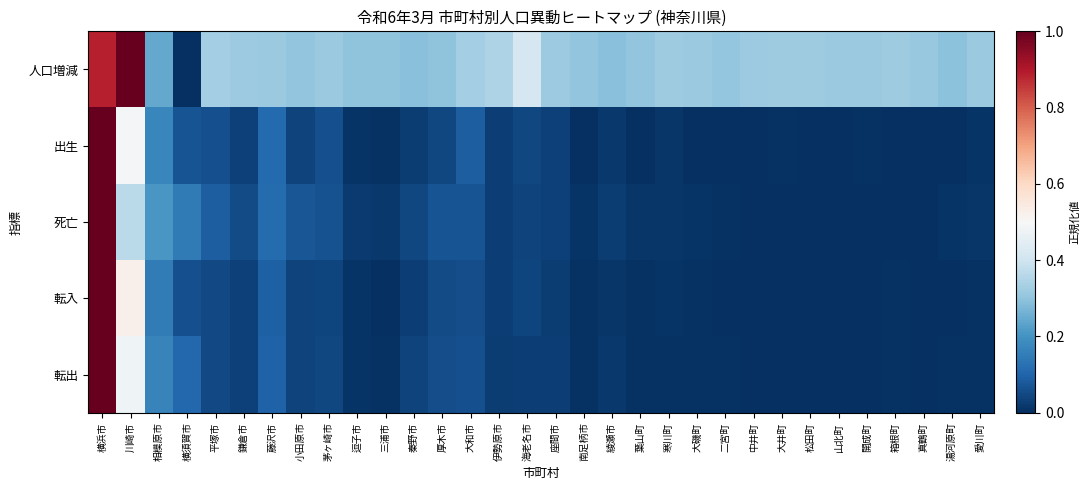

List the series in order of their peak value, highest first.

人口増減, 出生, 死亡, 転入, 転出